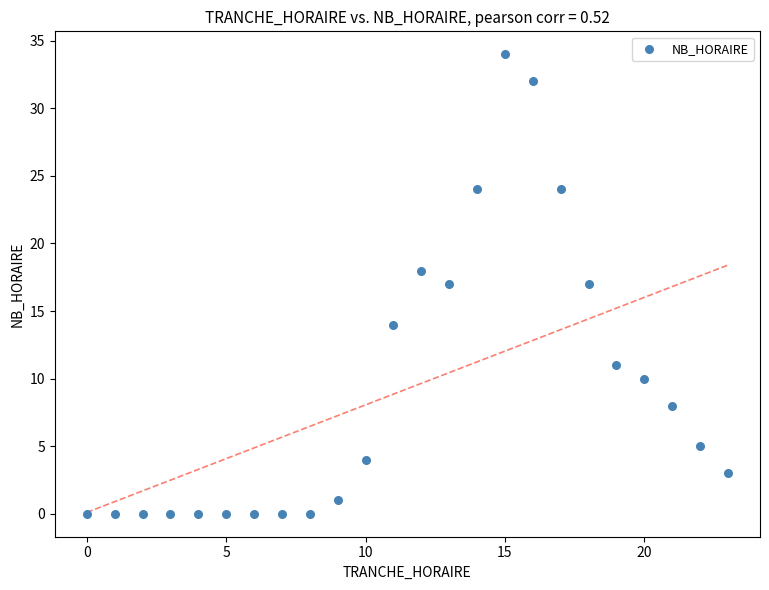

What is the range of X values (max minus min)?

23